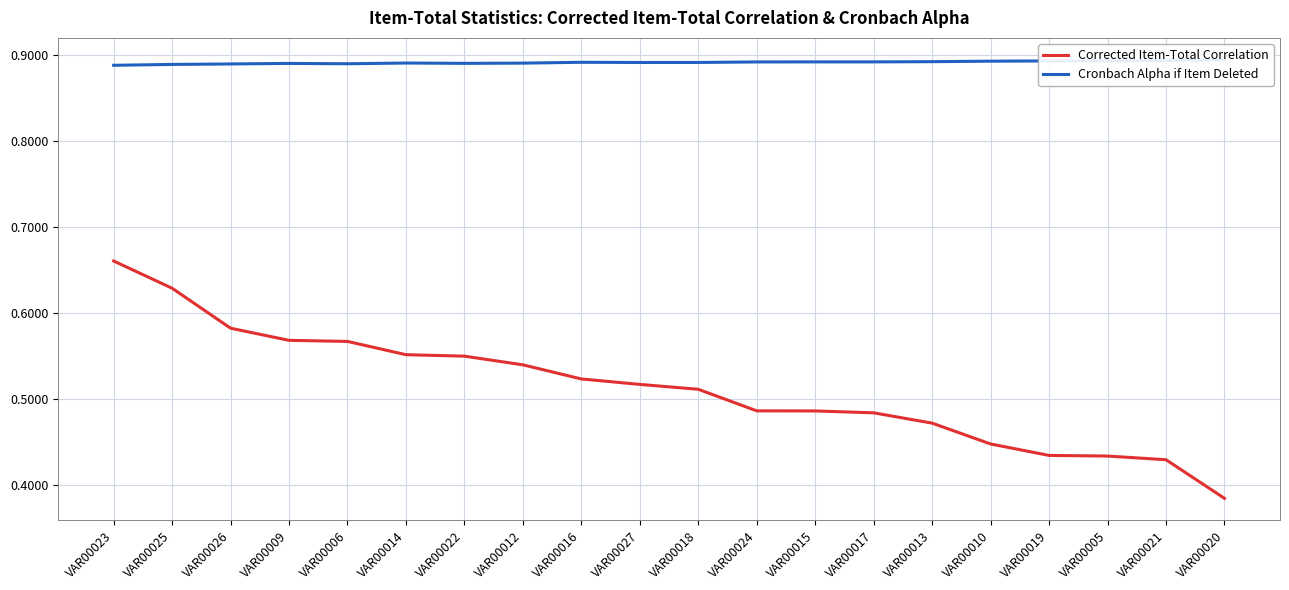

What are all the series names shown in the legend?

Corrected Item-Total Correlation, Cronbach Alpha if Item Deleted